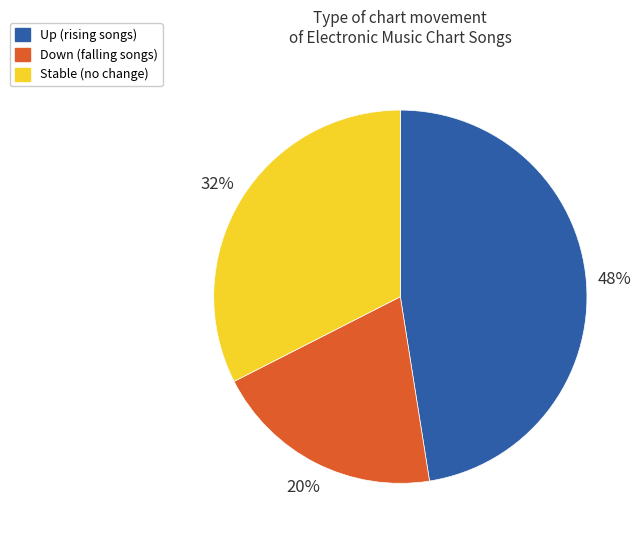

To the nearest percent, what is the average slice percentage?

33%